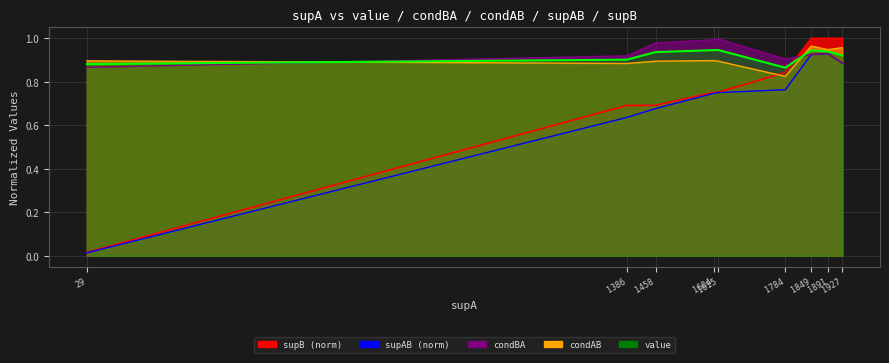

At 1891, list the series in order from largest to smallest.

supB, condAB, value, condBA, supAB